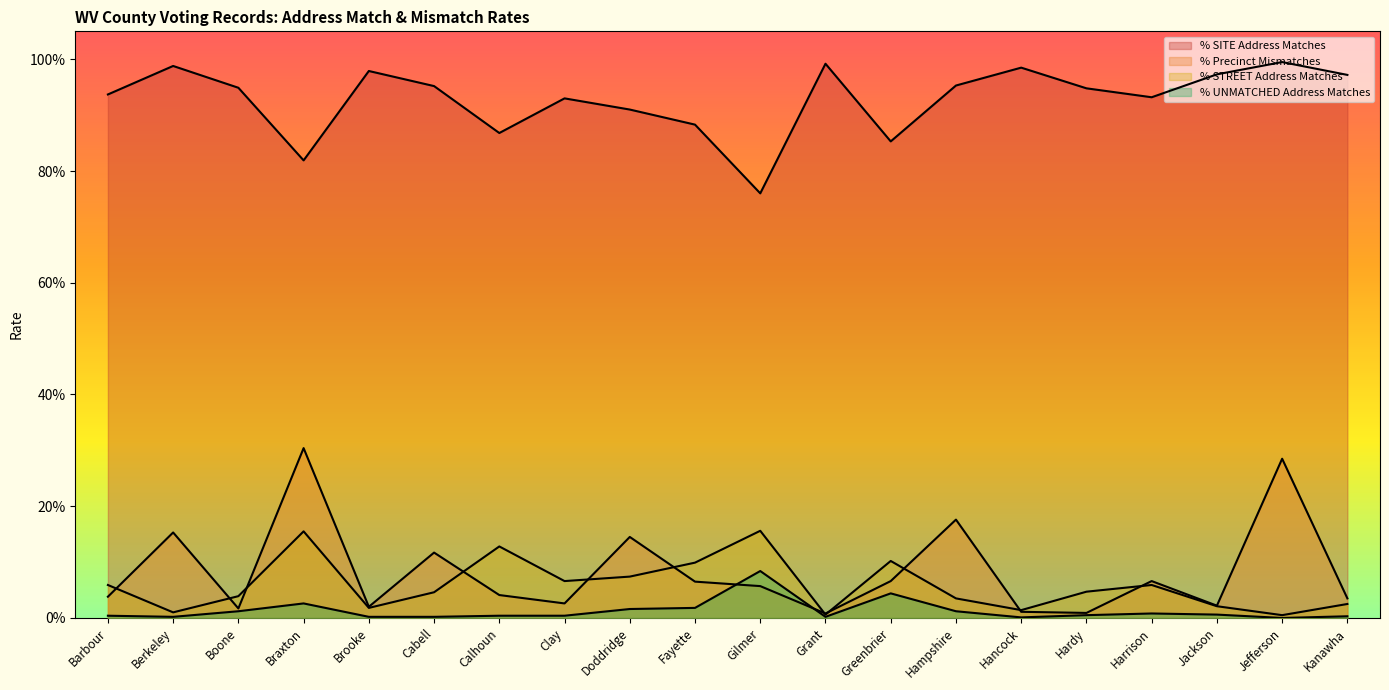

True or false: % SITE Address Matches and % Precinct Mismatches intersect in this chart.

False